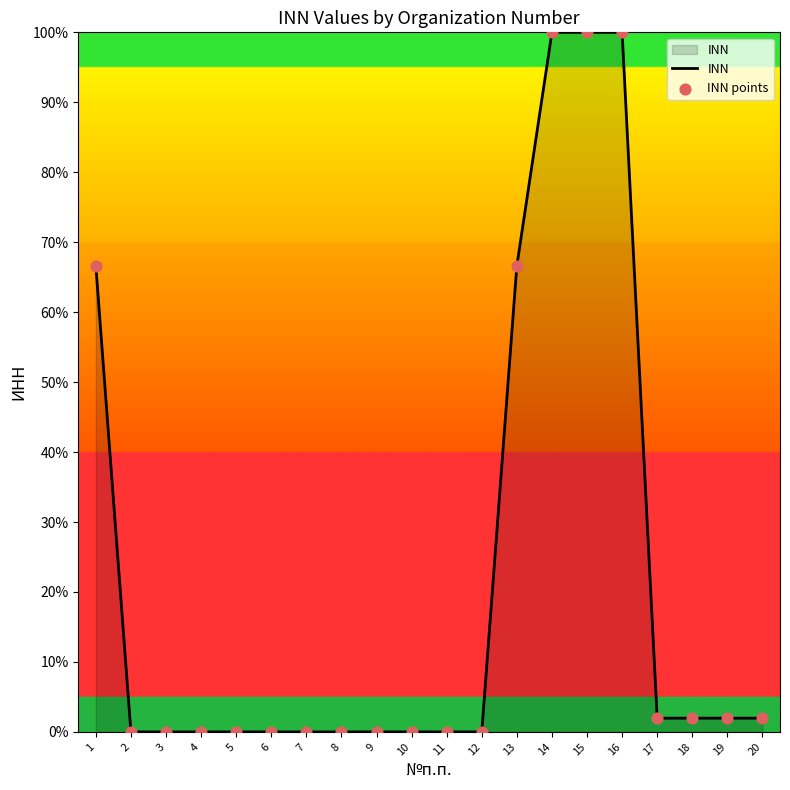

What is the difference between the maximum and minimum values?

100.0